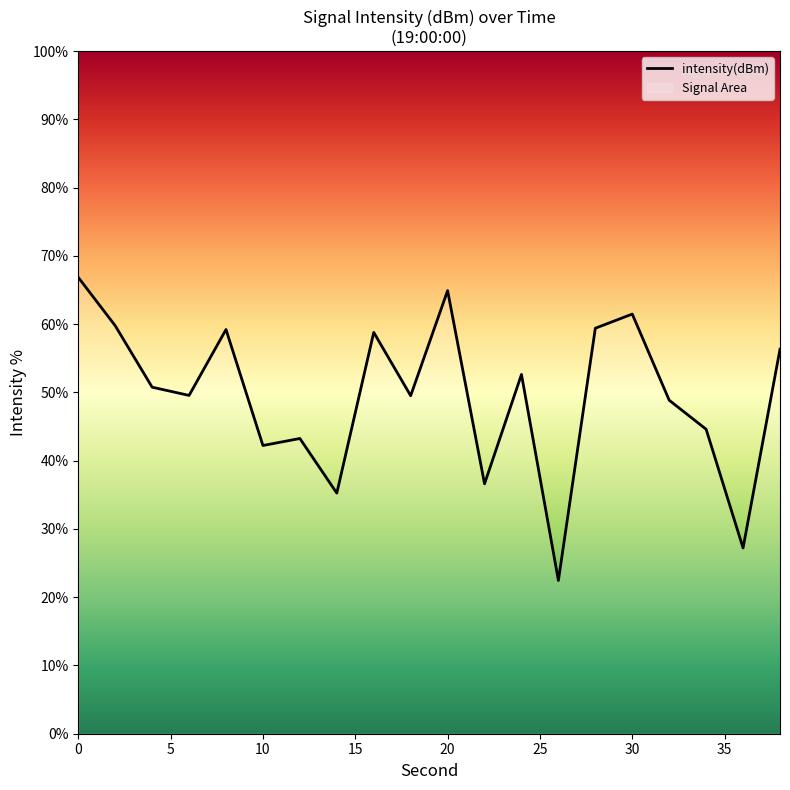

What is the maximum value shown in the chart?

66.9